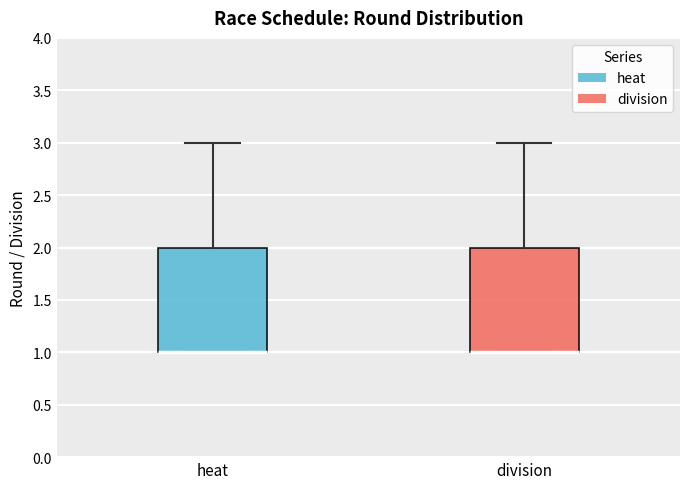

Reading left to right, read every box against the y-axis: the position of its median line, the range the box covers, and the ends of its whiskers. The values are not printed on the chart, so give them approximately, as read against the axis.

heat: median 1 (drawn on the box's lower edge), box 1 to 2, whiskers 1 to 3
division: median 1 (drawn on the box's lower edge), box 1 to 2, whiskers 1 to 3